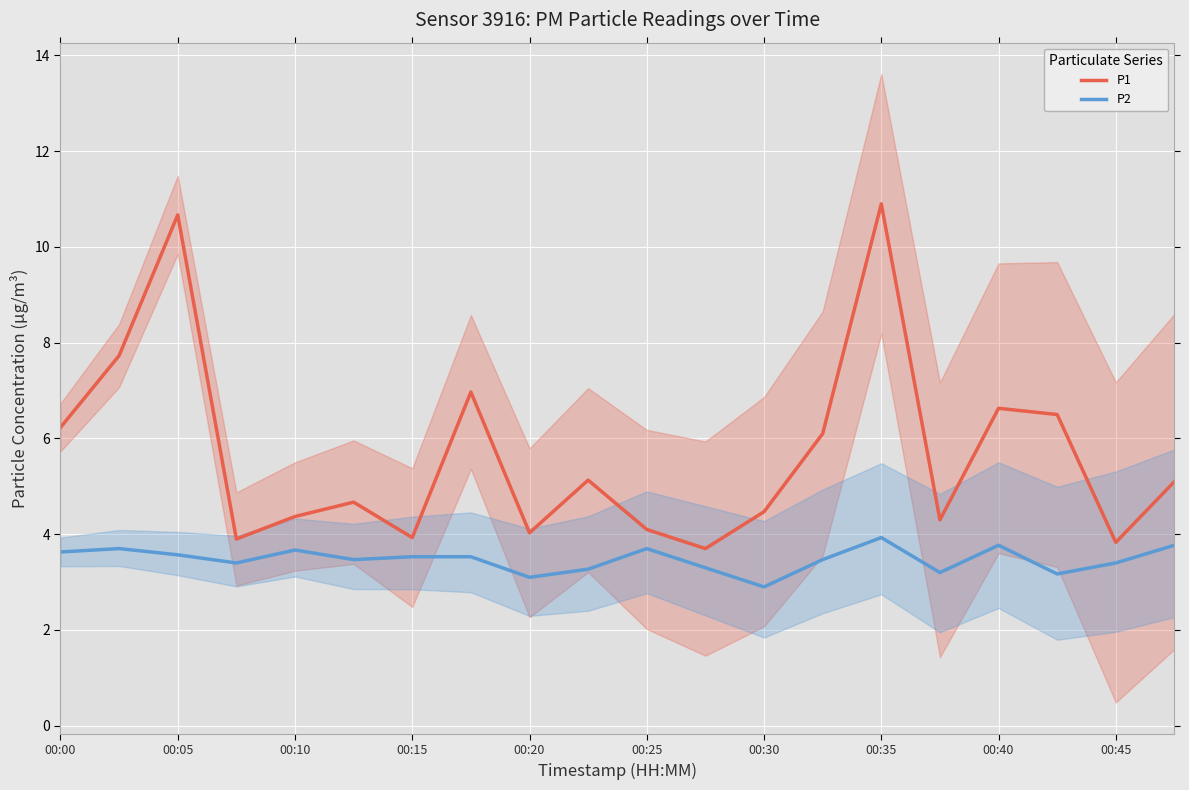

What is the maximum value for P1?

10.9